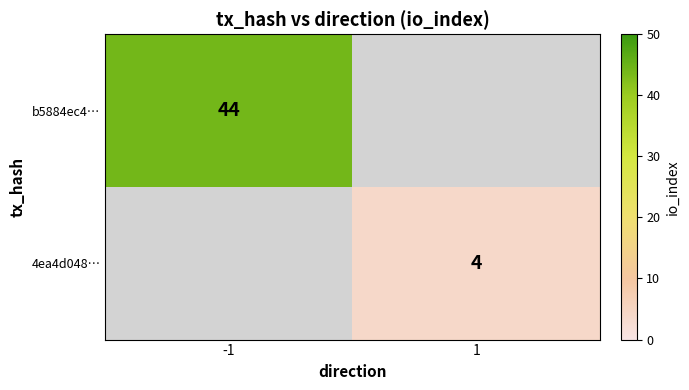

How many categories are shown in the chart?

2